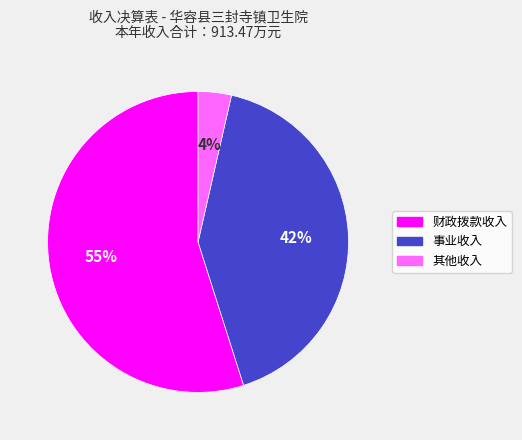

To the nearest percent, what portion does 事业收入 represent?

42%